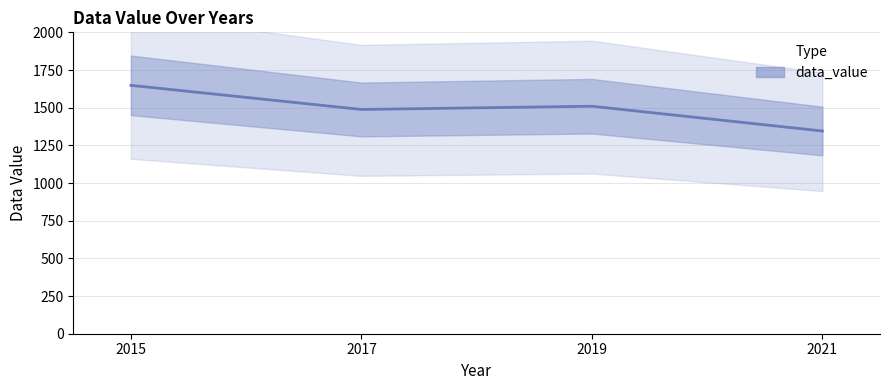

What is the value of the 1st point from the left?

1648.2